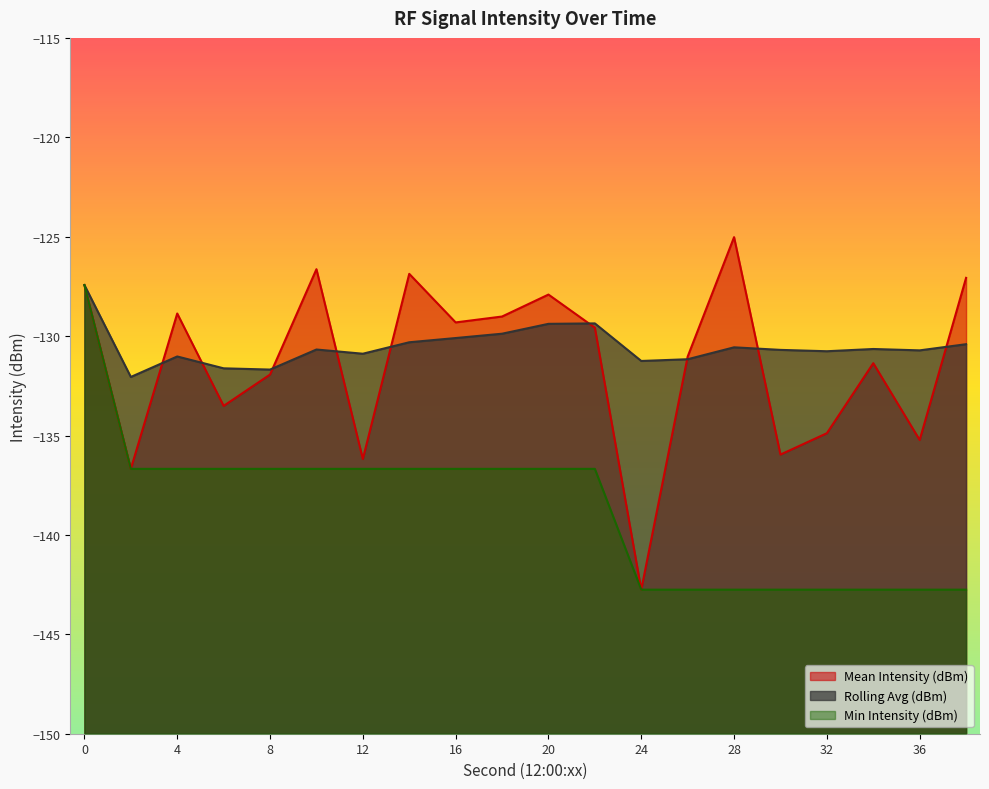

Rank the series by their maximum value, from lowest to highest.

Rolling Avg (dBm), Min Intensity (dBm), Mean Intensity (dBm)